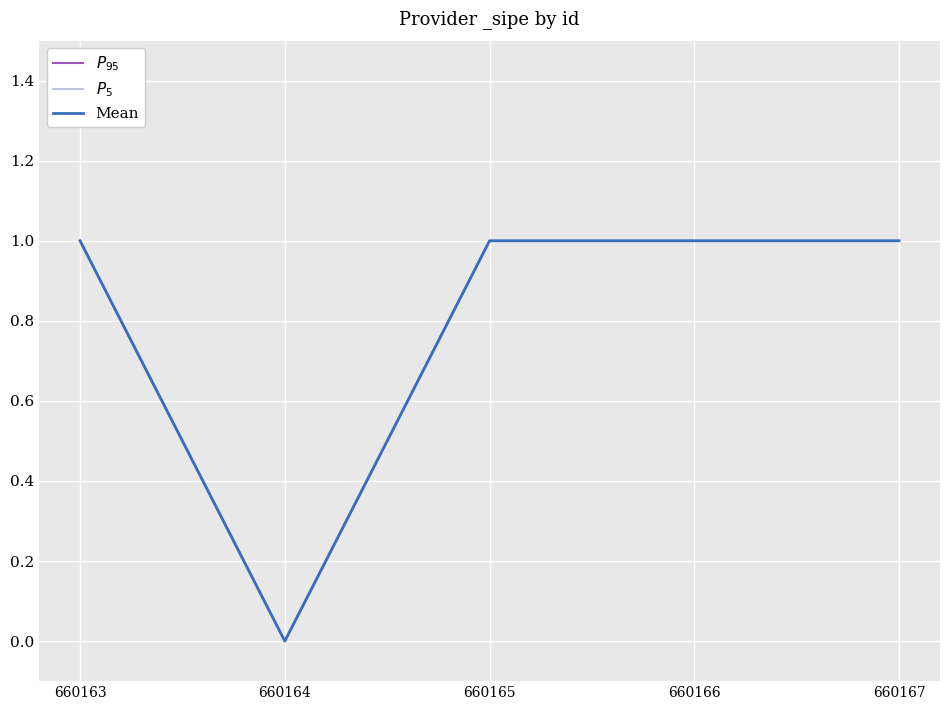

True or false: $P_{5}$ and $P_{95}$ cross at least once.

False